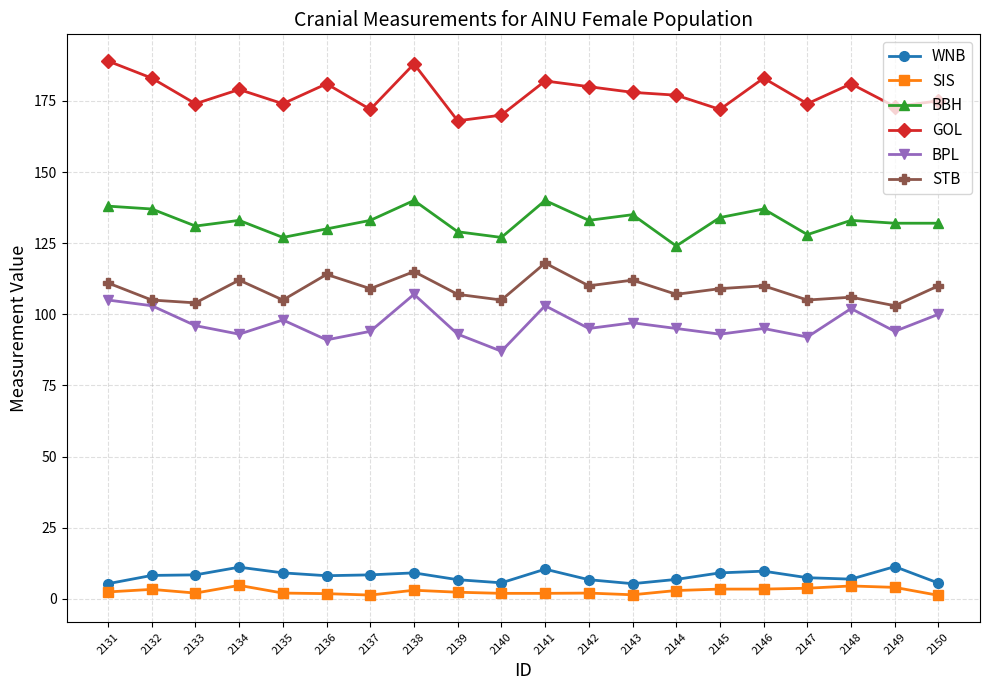

True or false: WNB and BPL intersect in this chart.

False